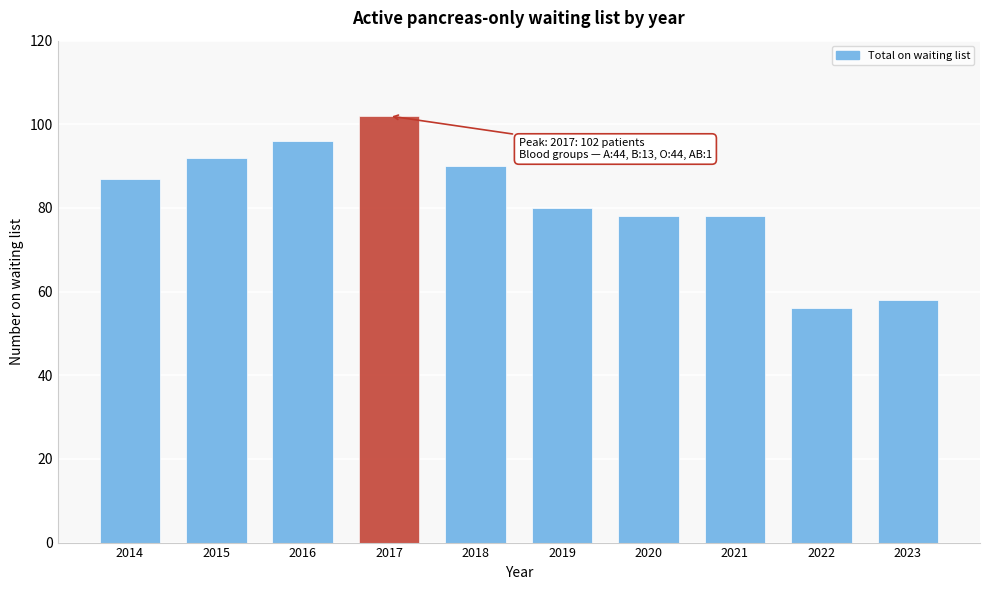

Reading right to left, list all the values displayed in this chart.

58	56	78	78	80	90	102	96	92	87